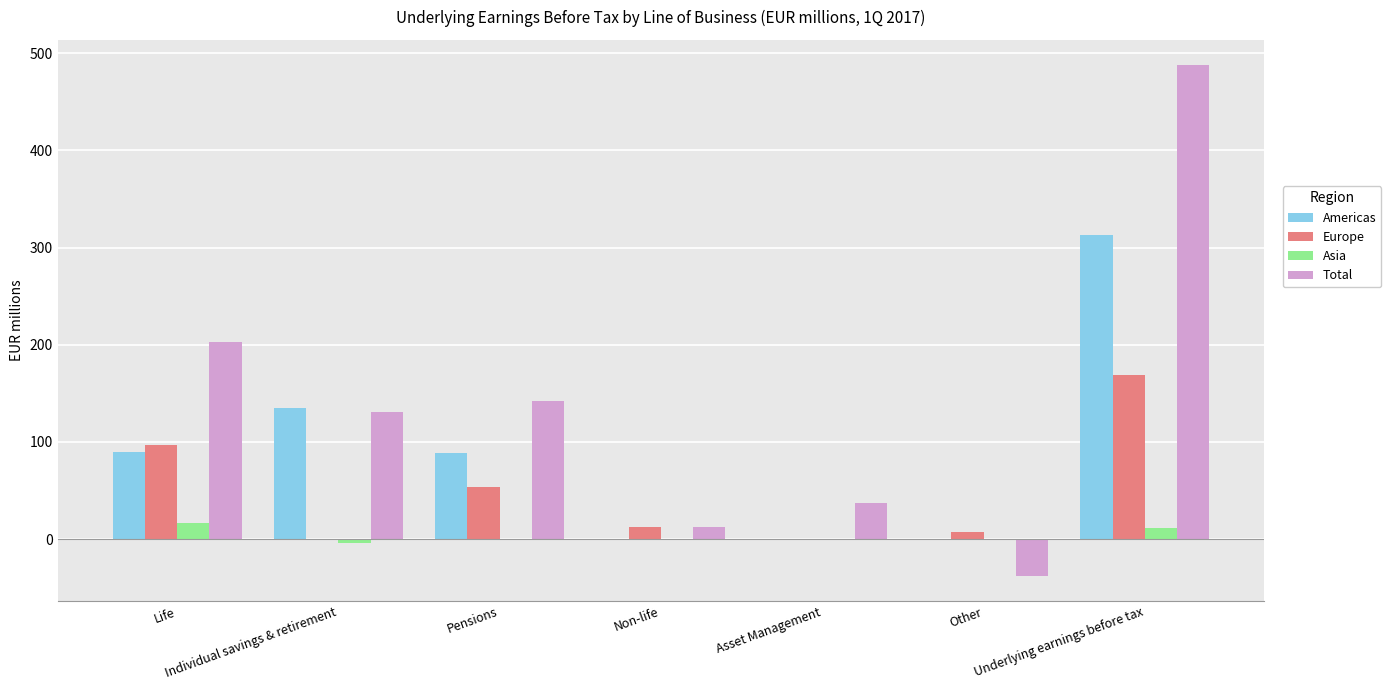

What is the maximum value for Americas?

312.7